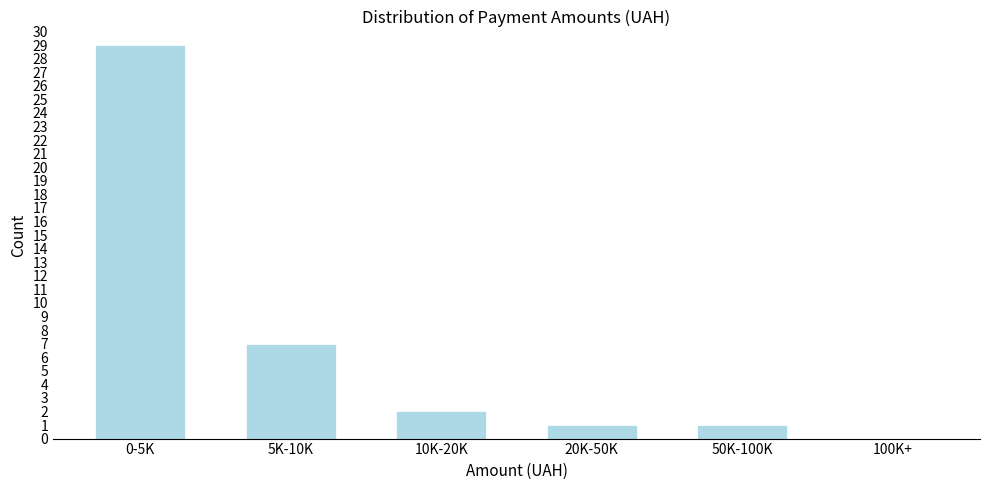

Reading right to left, list all the values displayed in this chart.

100K+=0	50K-100K=1	20K-50K=1	10K-20K=2	5K-10K=7	0-5K=29